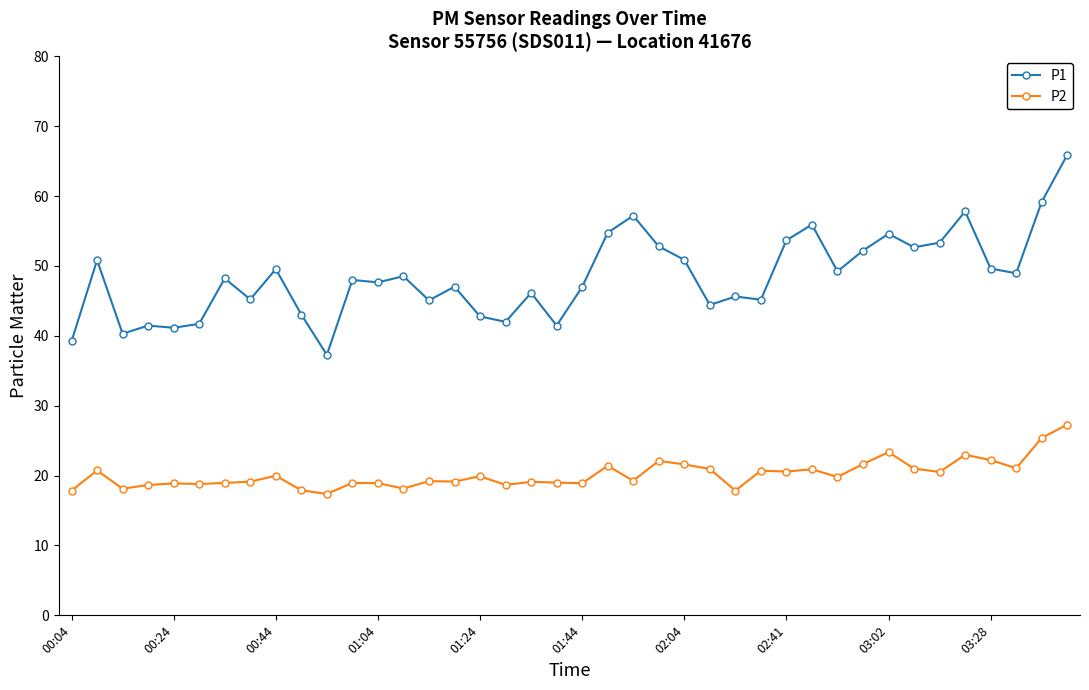

At how many categories does at least one series exceed 30?

40